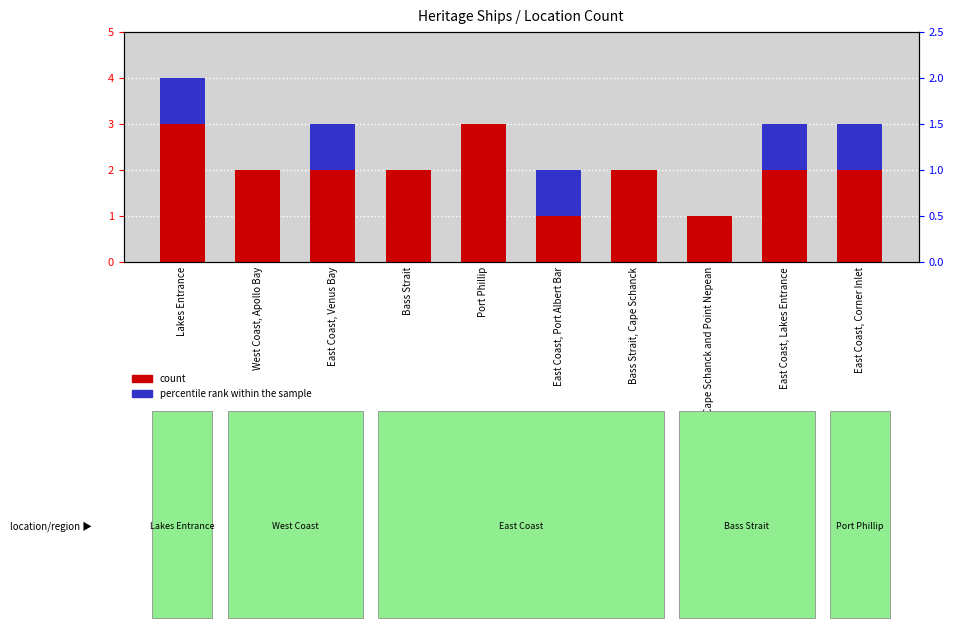

Between West Coast, Apollo Bay and Between Cape Schanck and Point Nepean, which series saw the biggest shift?

count